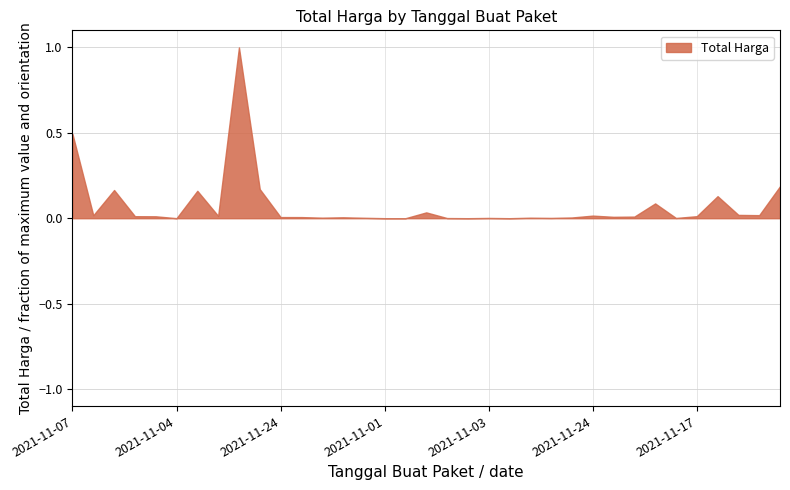

The value at 2021-11-24 is 9557285. True or false?

False